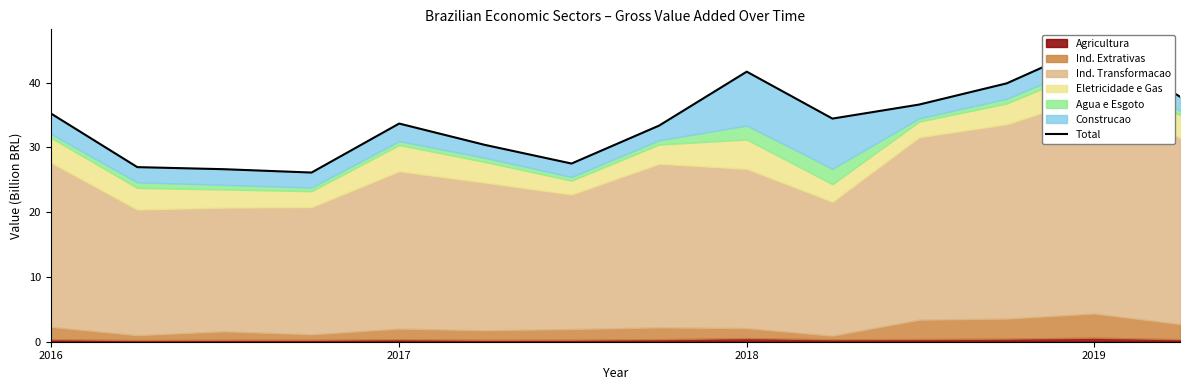

Reading left to right, list all the values displayed in this chart.

35.3	26.9	26.6	26.1	33.7	30.4	27.5	33.4	41.7	34.4	36.6	39.9	45.9	37.8